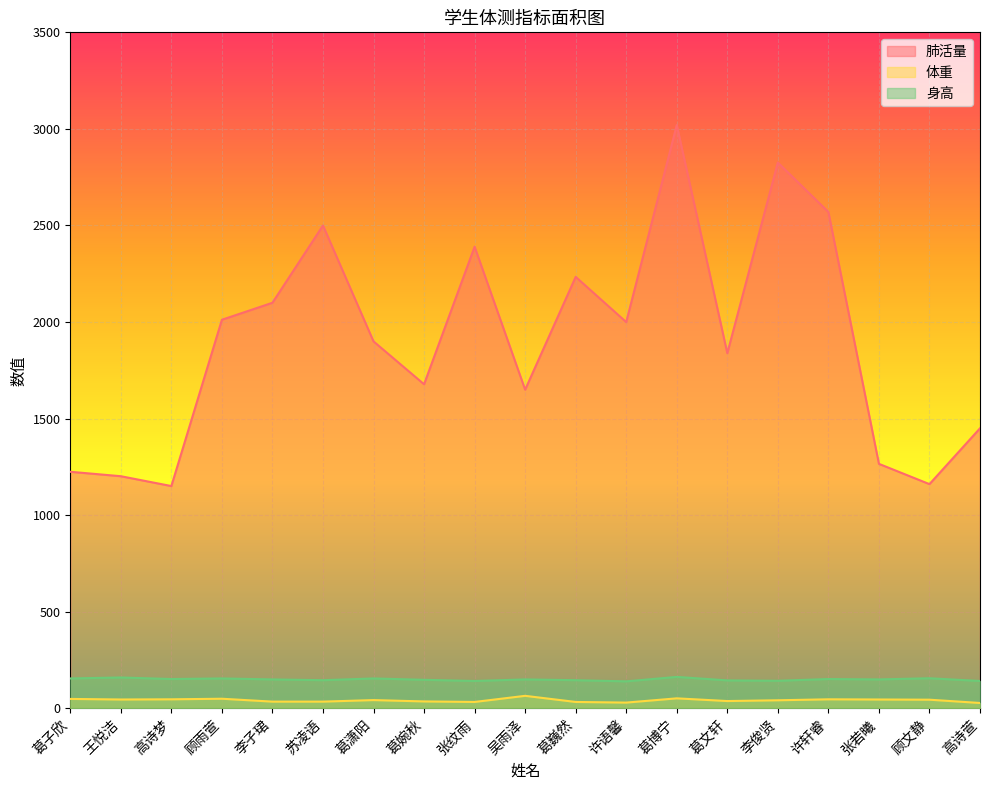

The 体重 series shows 37.6 at 高诗萱. True or false?

False